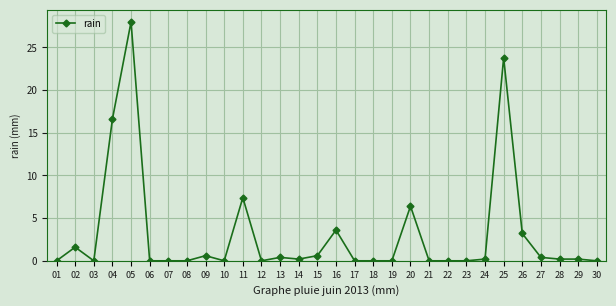

The chart shows a value of 0.2 at 28. True or false?

True